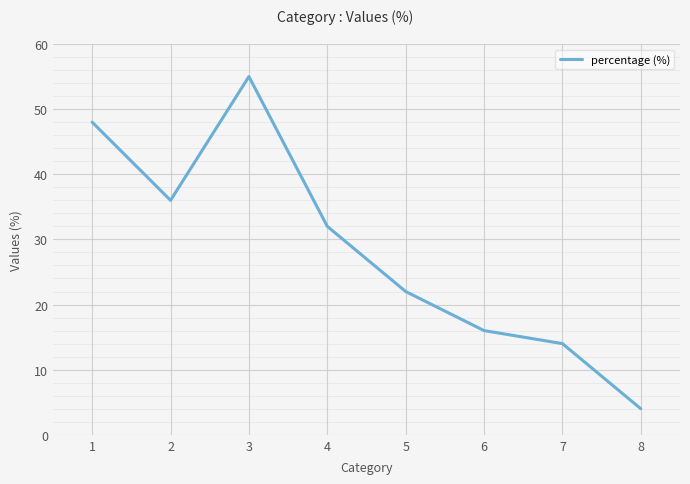

How many lines are shown in the chart?

1